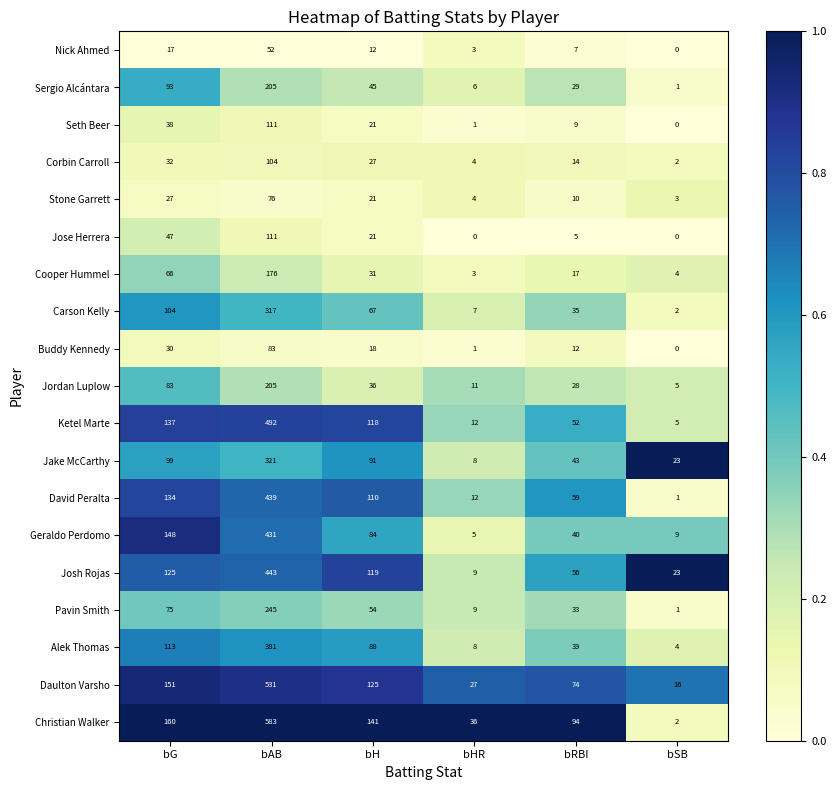

What is the sum of all Jose Herrera values?

184